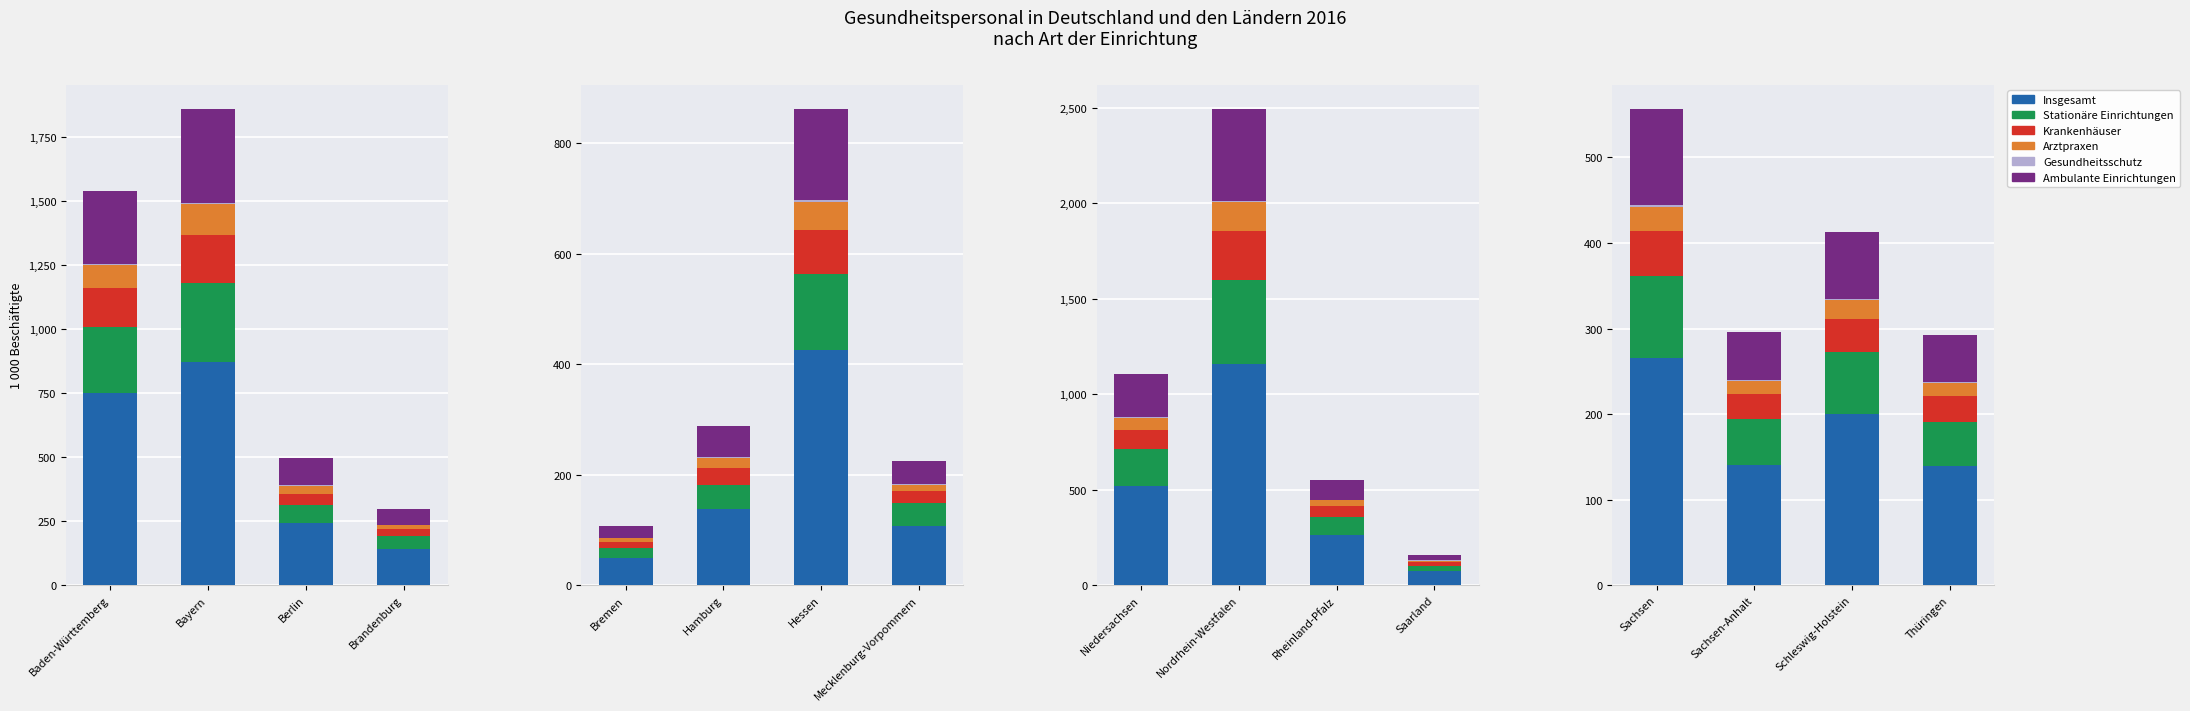

How many Gesundheitsschutz values are between 1 and 2?

4